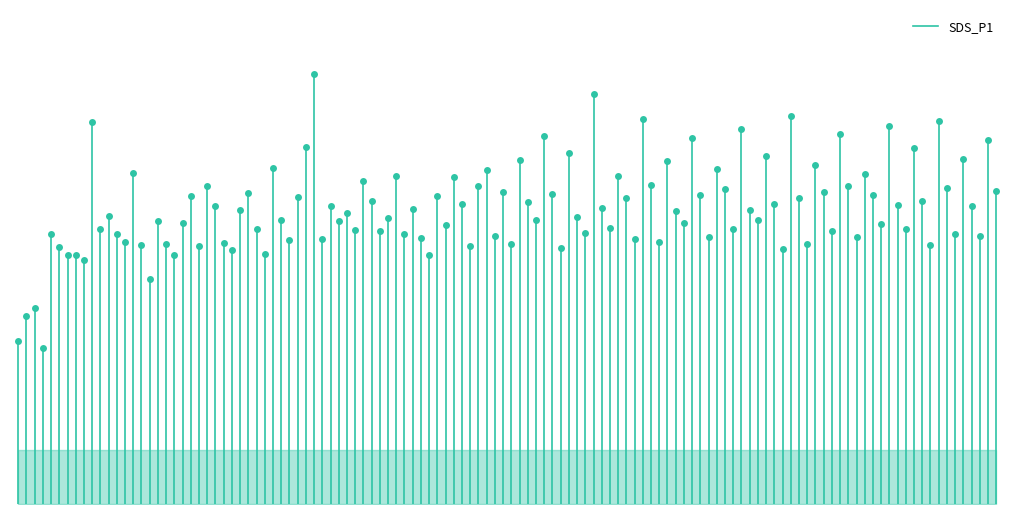

Is it true that the value at −20 is -3.2?

False